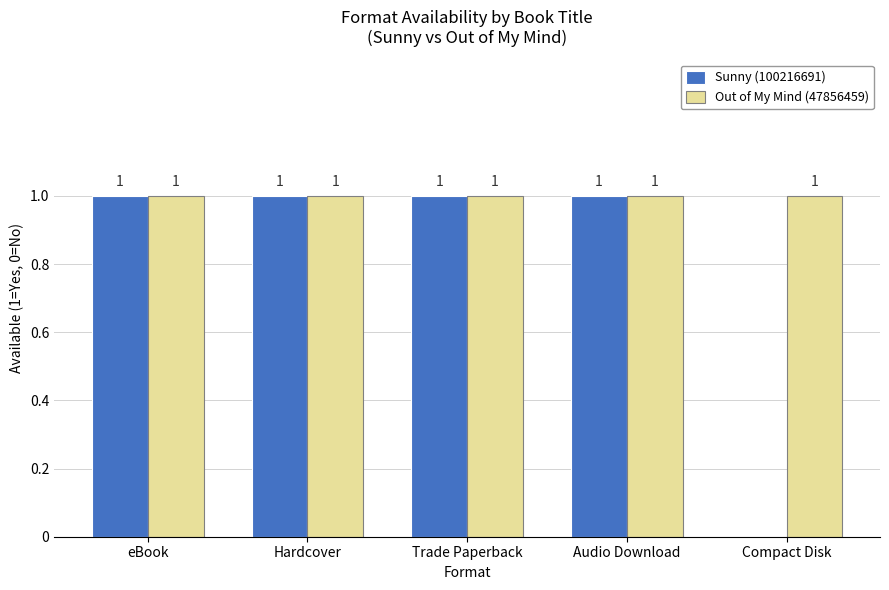

Reading right to left, extract all data points from this chart.

Sunny (100216691): 0	1	1	1	1
Out of My Mind (47856459): 1	1	1	1	1